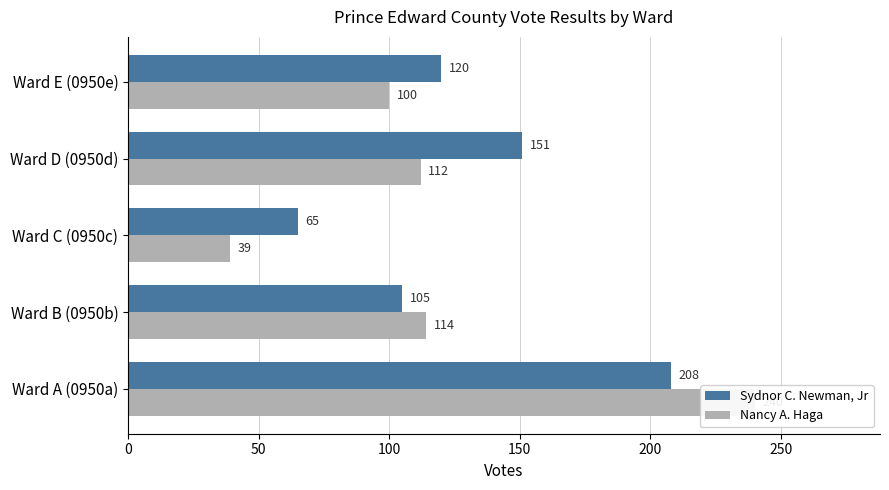

What is the average value of the Nancy A. Haga series?

121